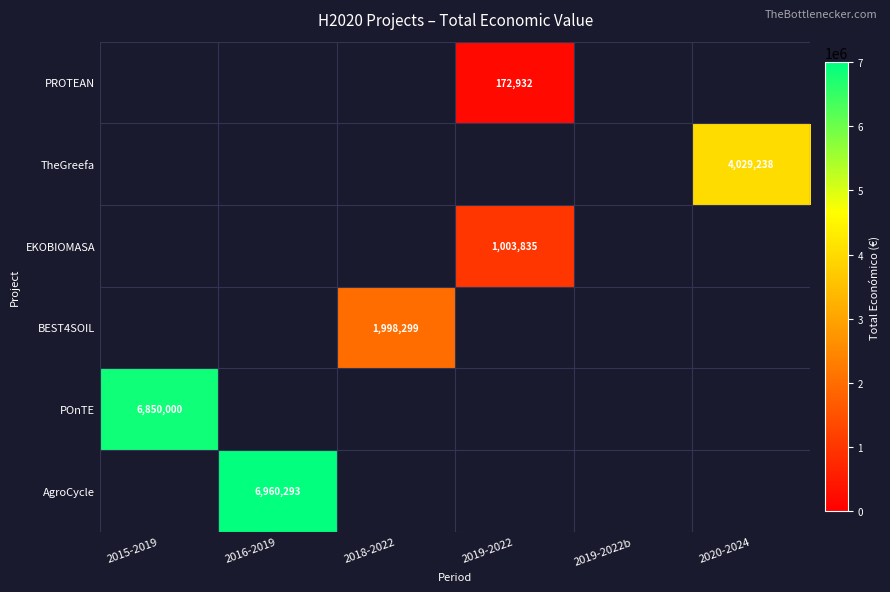

True or false: TheGreefa has a value of 4029238 at 2020-2024.

True